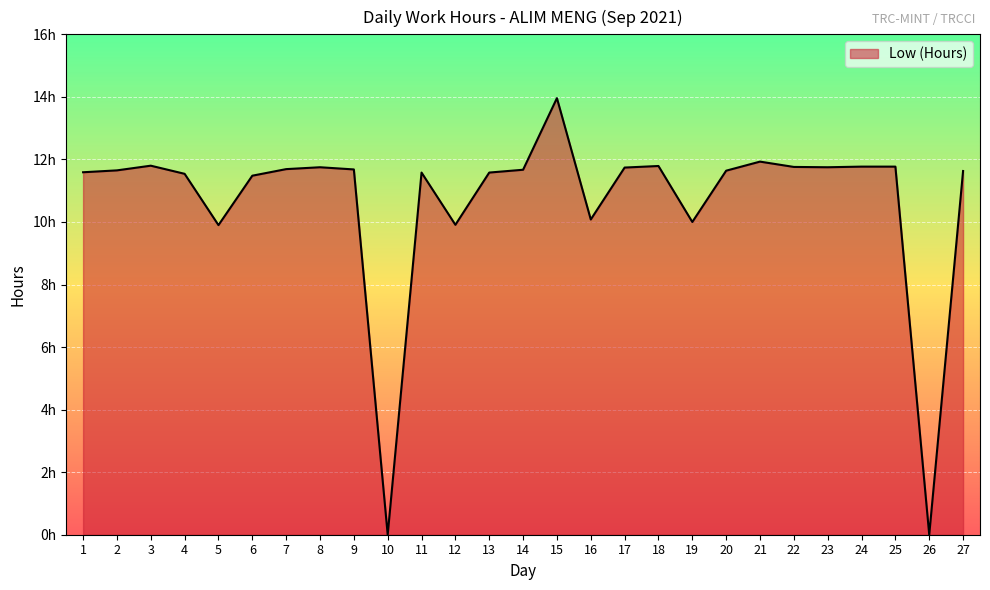

The chart shows a value of 7.7 at 21. True or false?

False